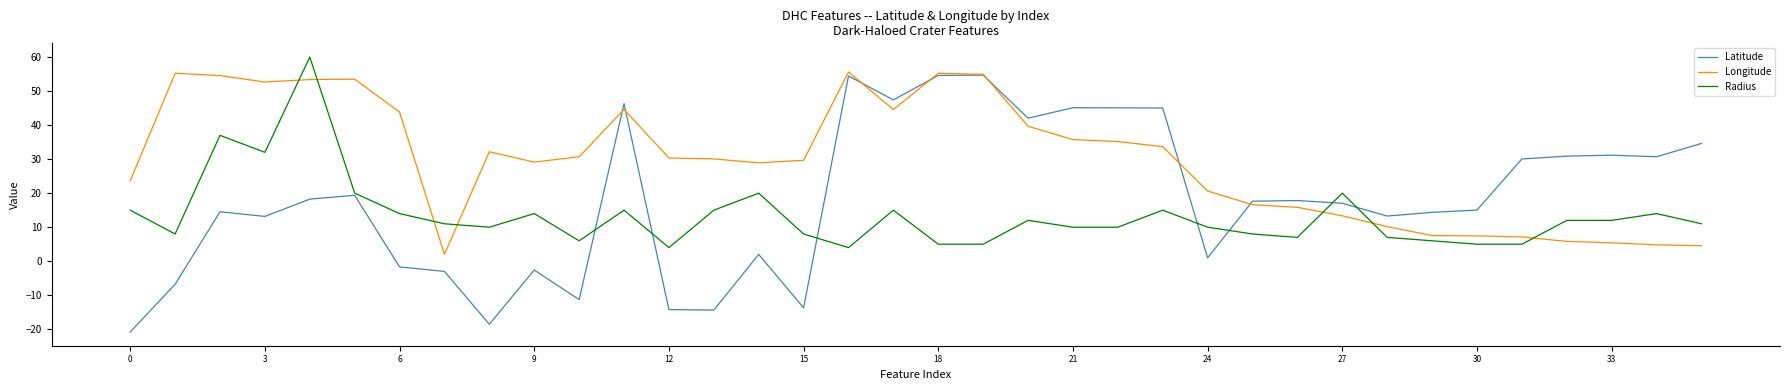

Which series has the widest spread of values?

Latitude